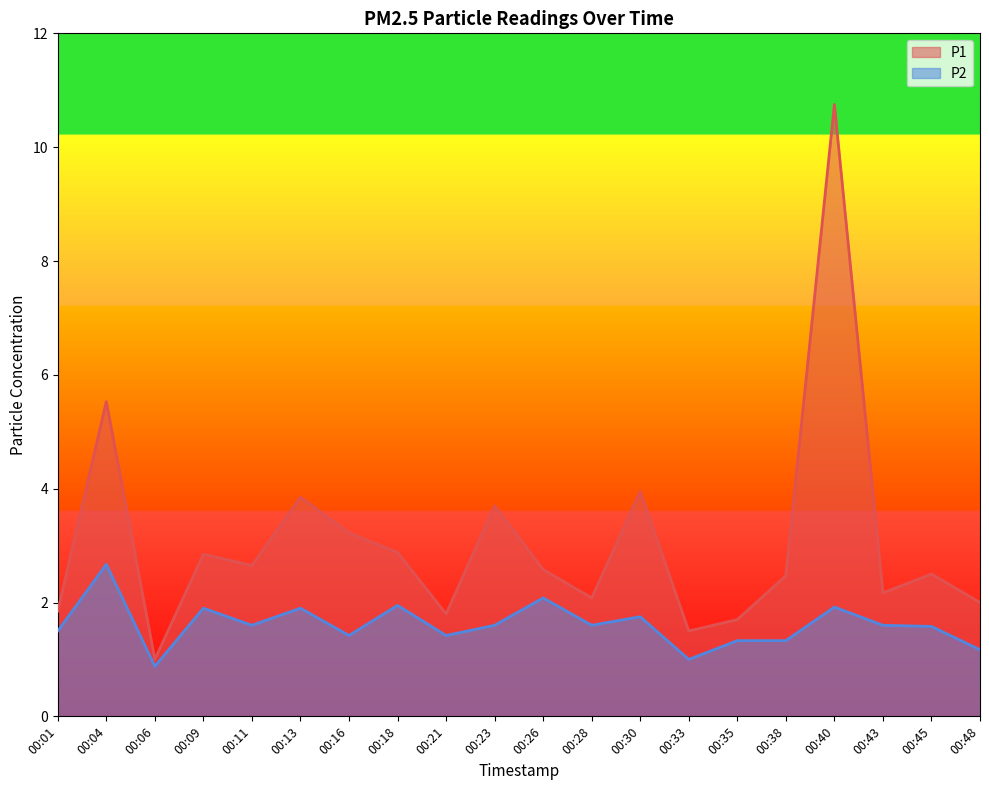

What is the difference between the P2 values at 00:33 and 00:45?

0.6